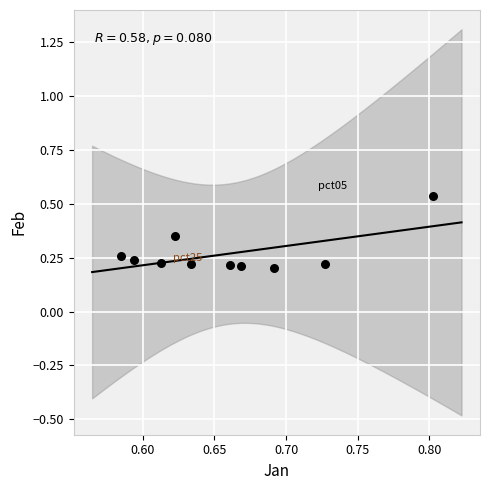

How many data points are displayed?

10